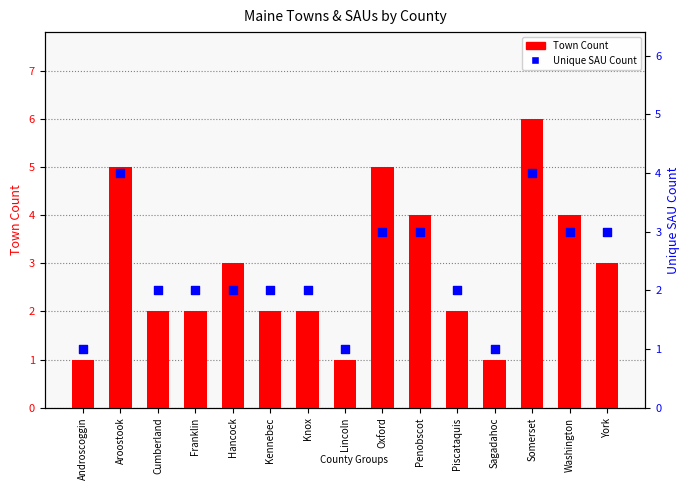

What is the total value across all series at Somerset?

10